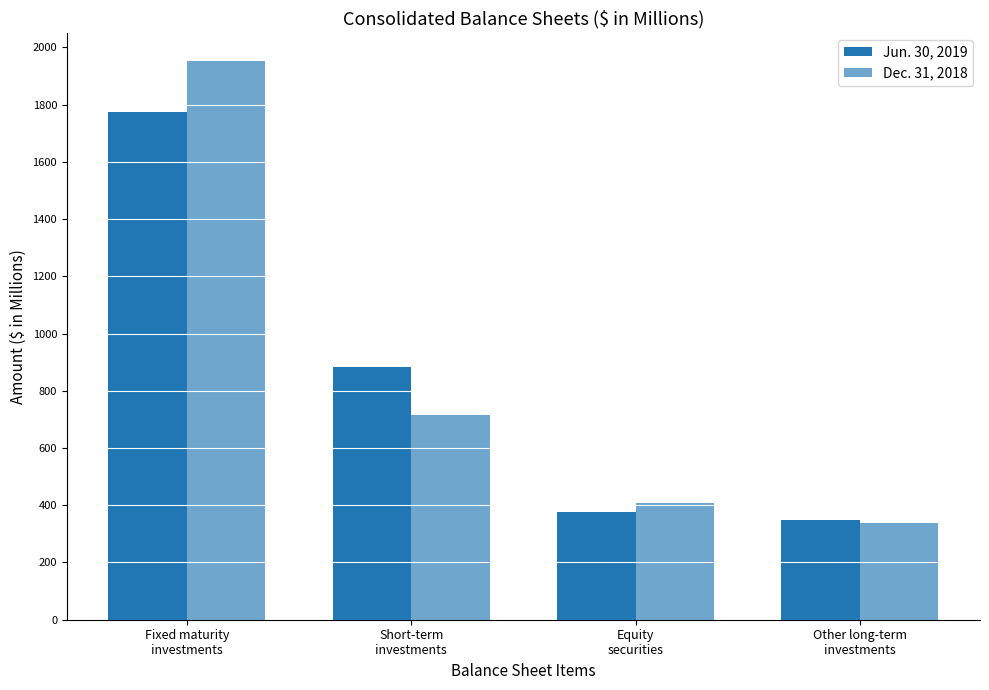

Between Short-term
investments and Other long-term
investments, which series saw the biggest shift?

Jun. 30, 2019